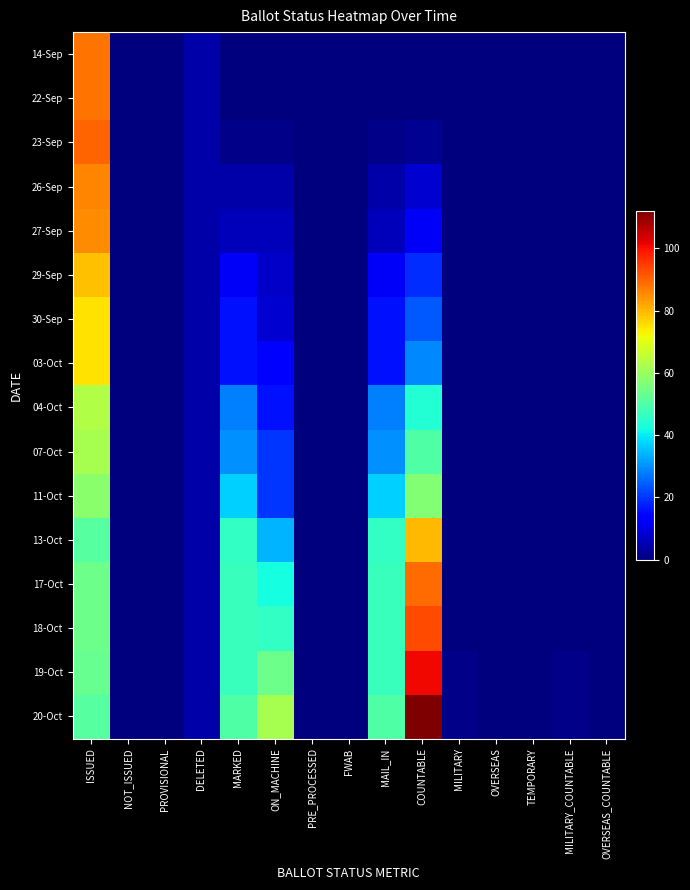

At how many categories does at least one series exceed 33?

5